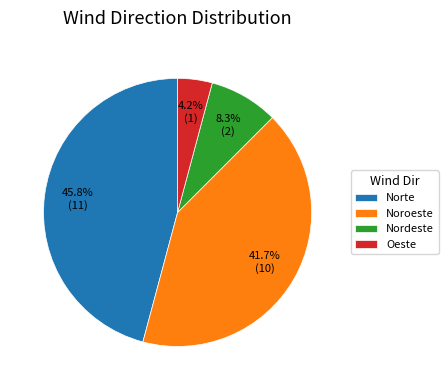

To the nearest percent, what is the average slice percentage?

25%